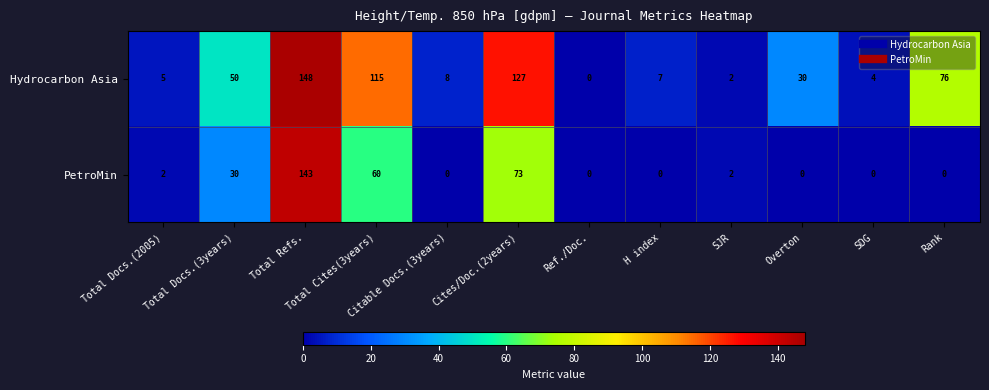

Rank the series by their average value, from lowest to highest.

PetroMin, Hydrocarbon Asia